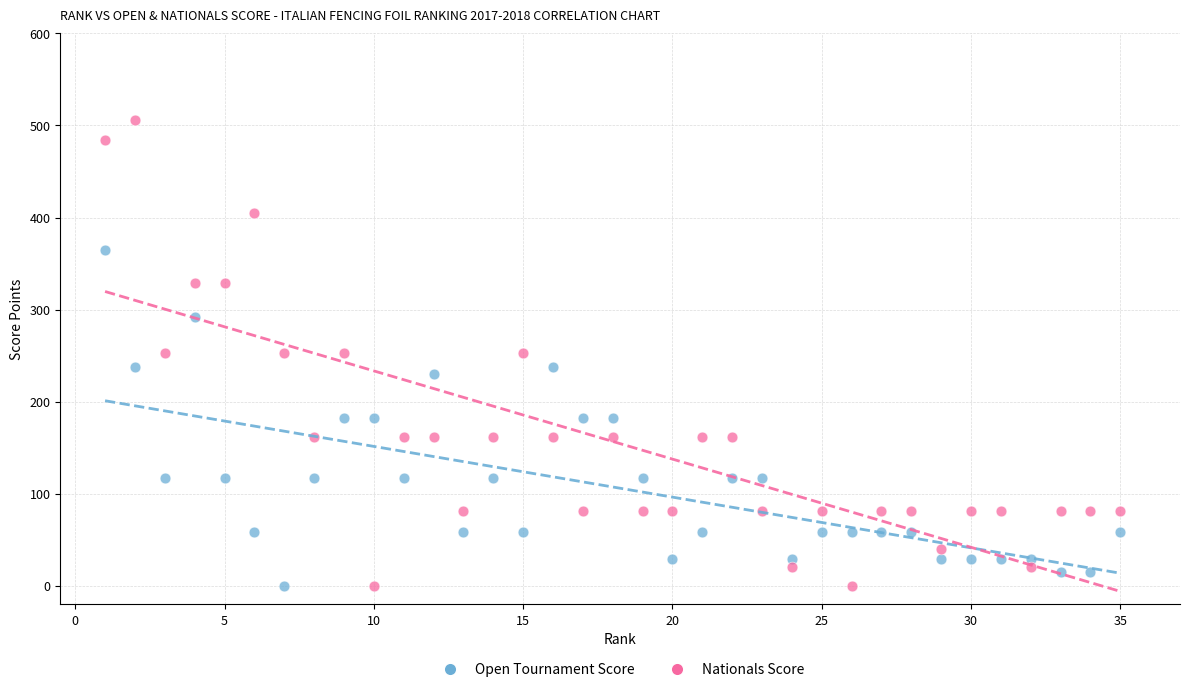

Which series contains the highest Y value?

Nationals Score